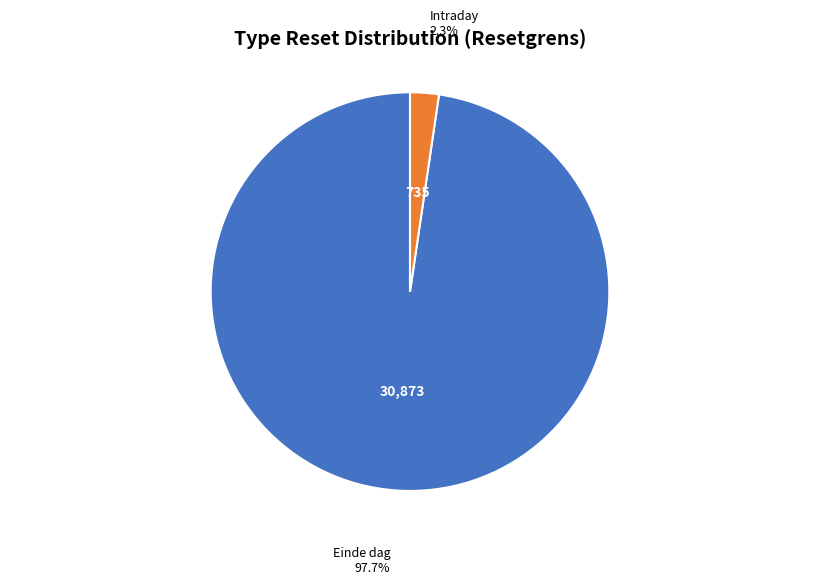

True or false: Einde dag accounts for 40% of the total.

False